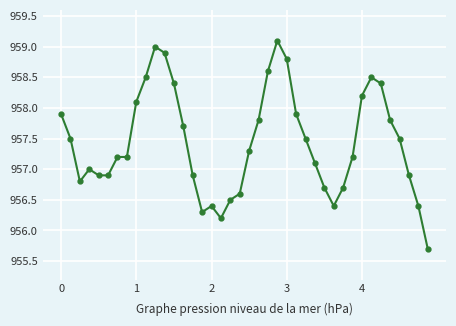

What is the smallest value displayed?

955.7